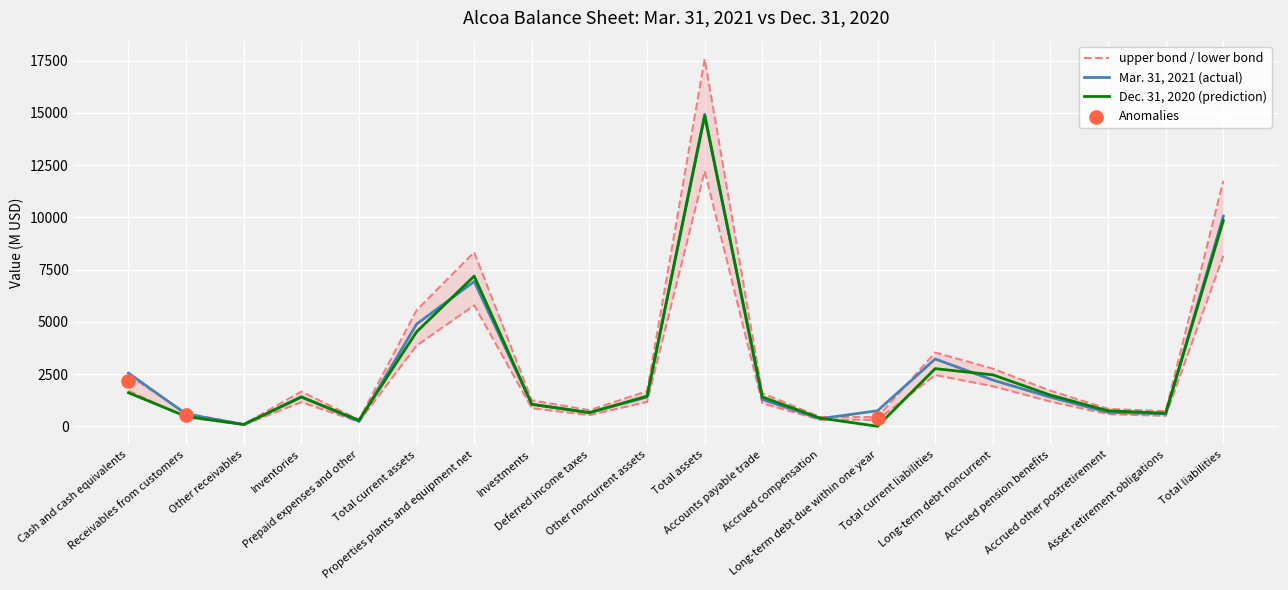

Which series has the largest total across all categories?

Mar. 31, 2021